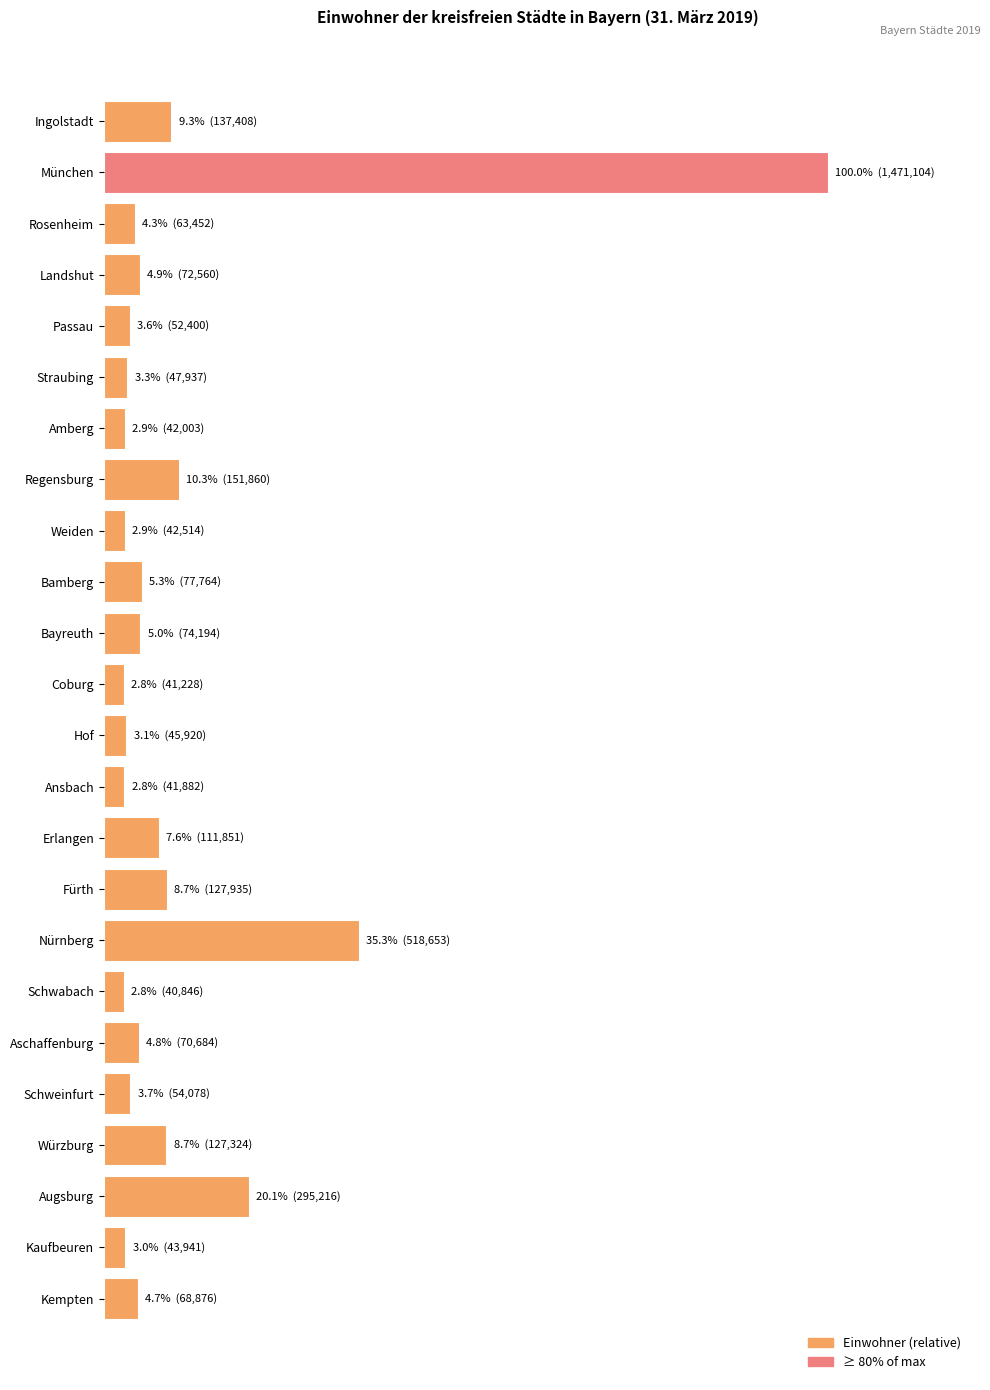

Does the chart contain any negative values?

No